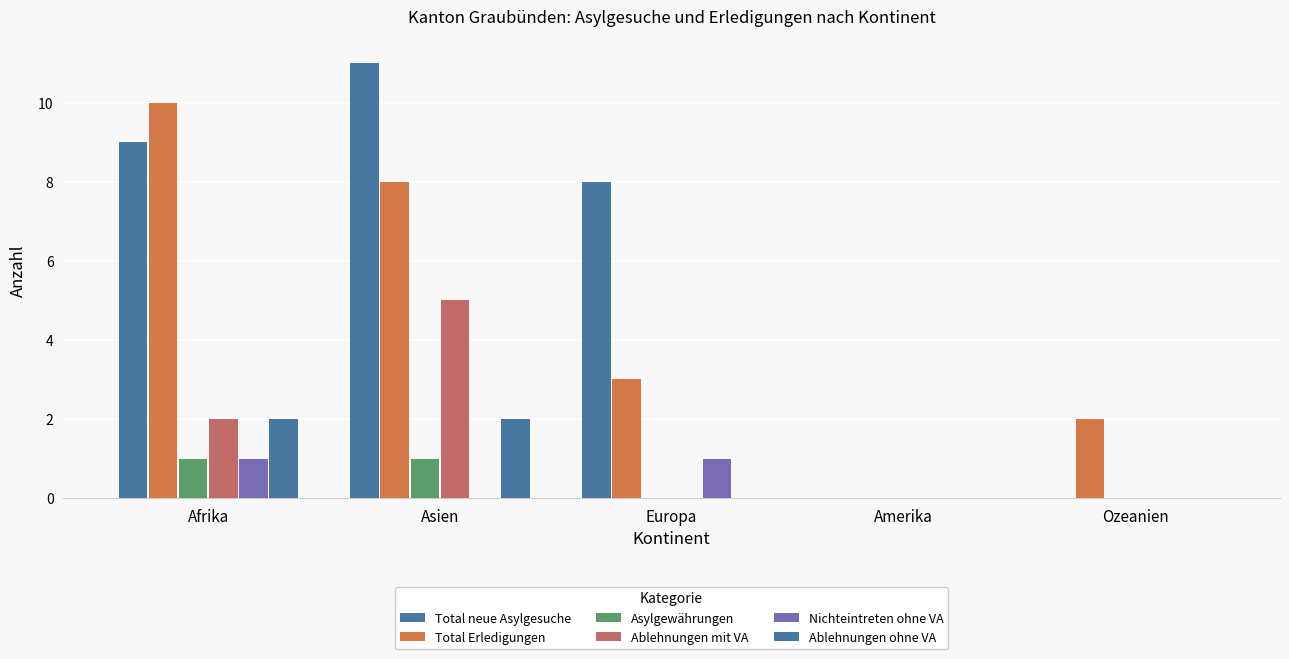

How many groups of bars are there?

5